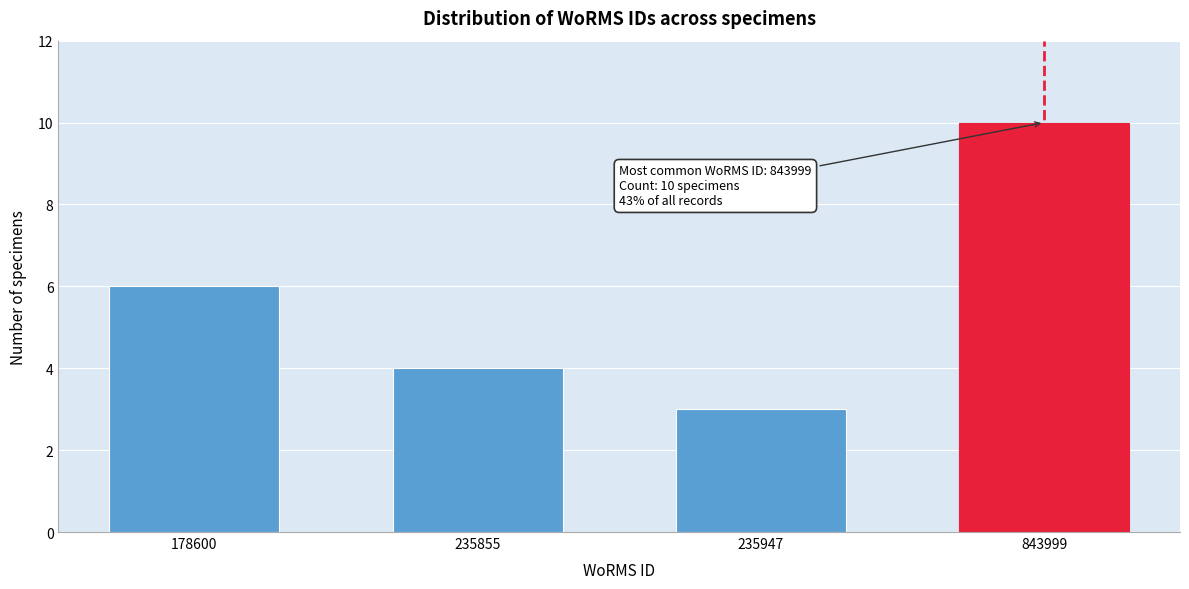

Reading right to left, transcribe all the data shown in this chart.

10	3	4	6